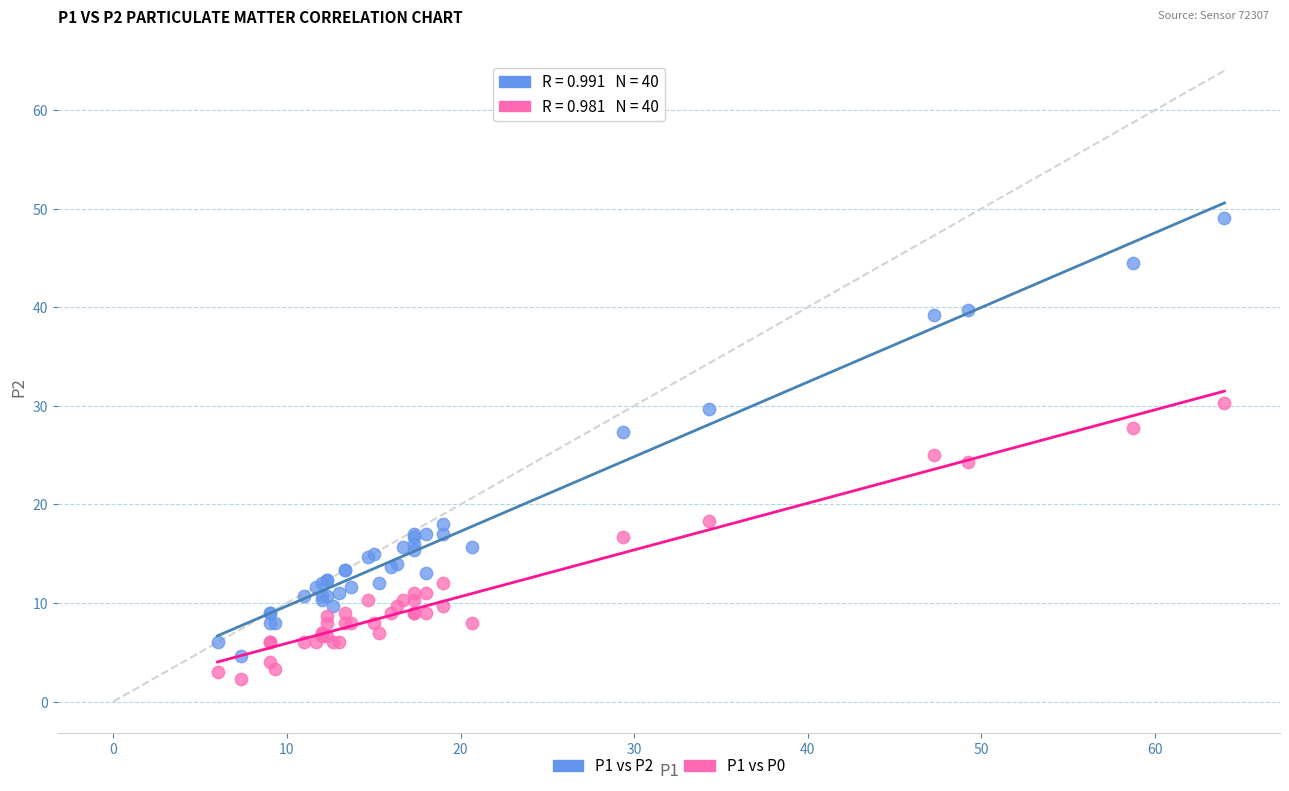

Which series contains the highest Y value?

P1 vs P2